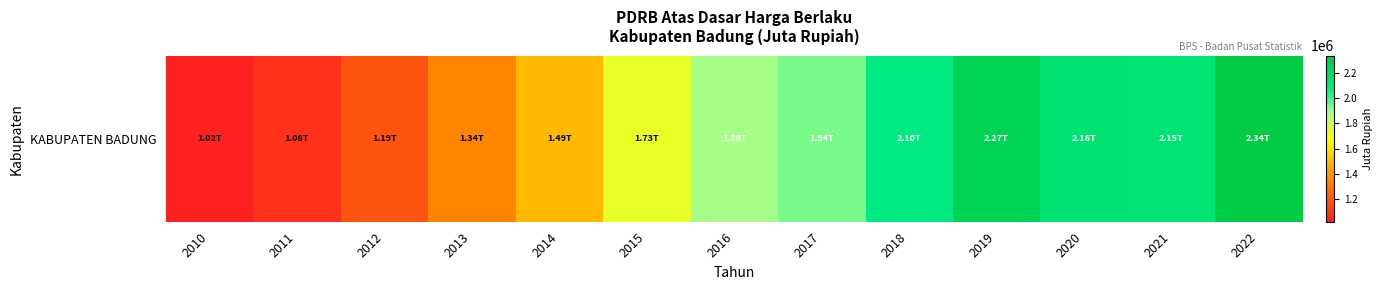

Which category has the highest value across all series?

2022